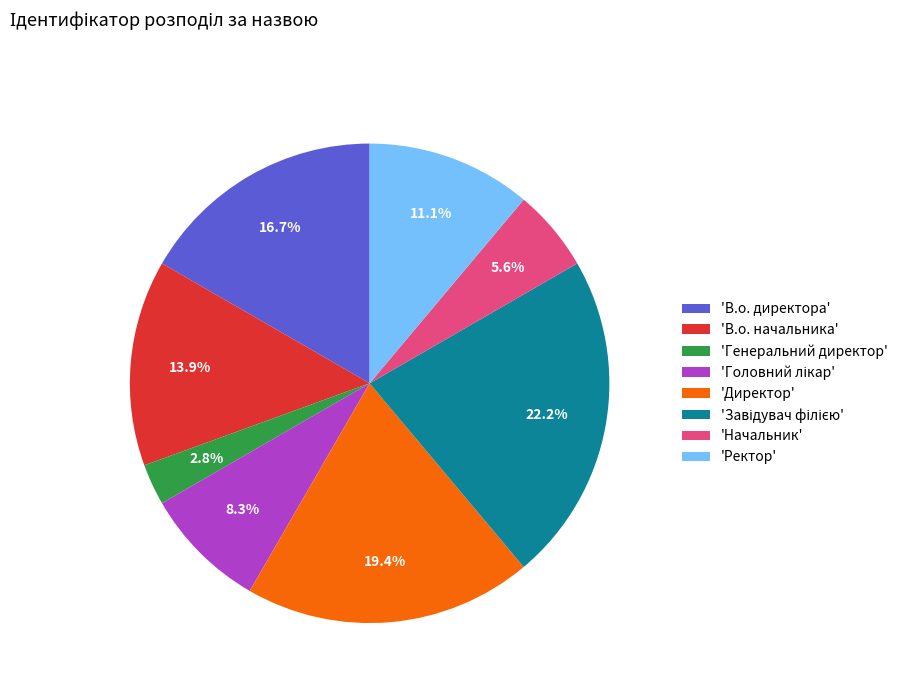

Count the number of slices in the pie.

8